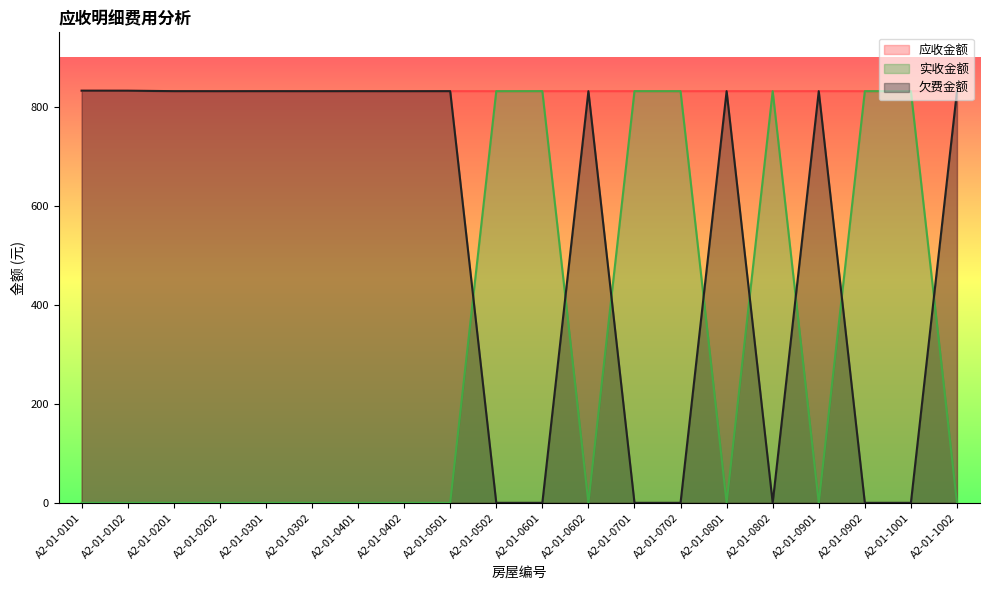

Where is the first local maximum for 应收金额?

A2-01-0301